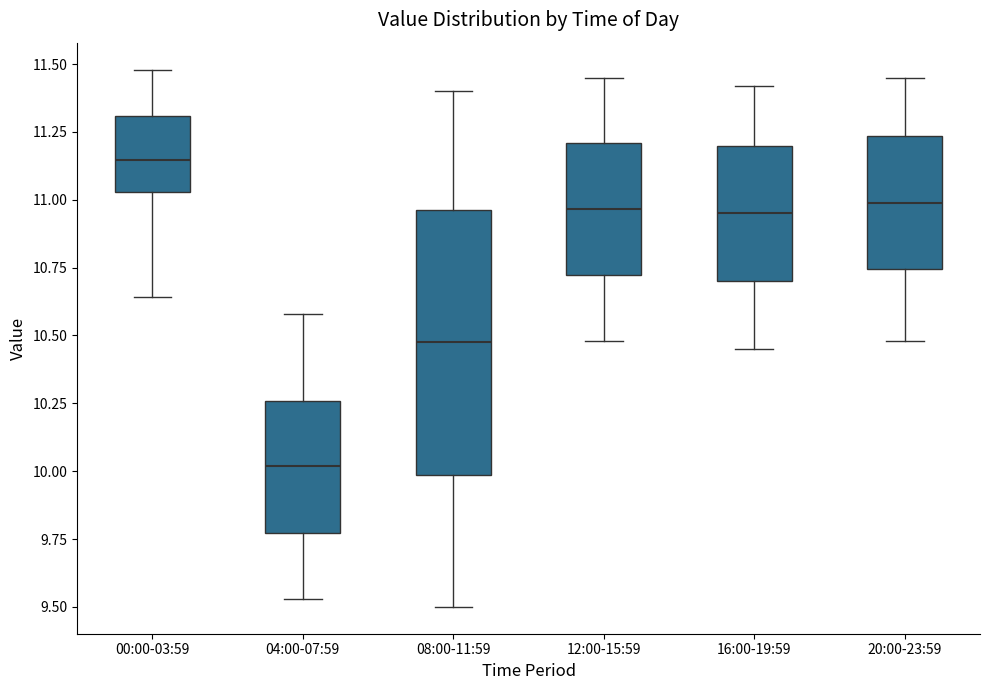

Reading left to right, transcribe this box plot: for each box, give where its median line is, the range the box spans, and where its two whiskers end, as read against the y-axis. The values are not printed on the chart, so give them approximately, as read against the axis.

00:00-03:59: median 11.15, box 11.05 to 11.30, whiskers 10.65 to 11.50
04:00-07:59: median 10.00, box 9.75 to 10.25, whiskers 9.55 to 10.60
08:00-11:59: median 10.50, box 10.00 to 10.95, whiskers 9.50 to 11.40
12:00-15:59: median 10.95, box 10.70 to 11.20, whiskers 10.50 to 11.45
16:00-19:59: median 10.95, box 10.70 to 11.20, whiskers 10.45 to 11.40
20:00-23:59: median 11.00, box 10.75 to 11.25, whiskers 10.50 to 11.45